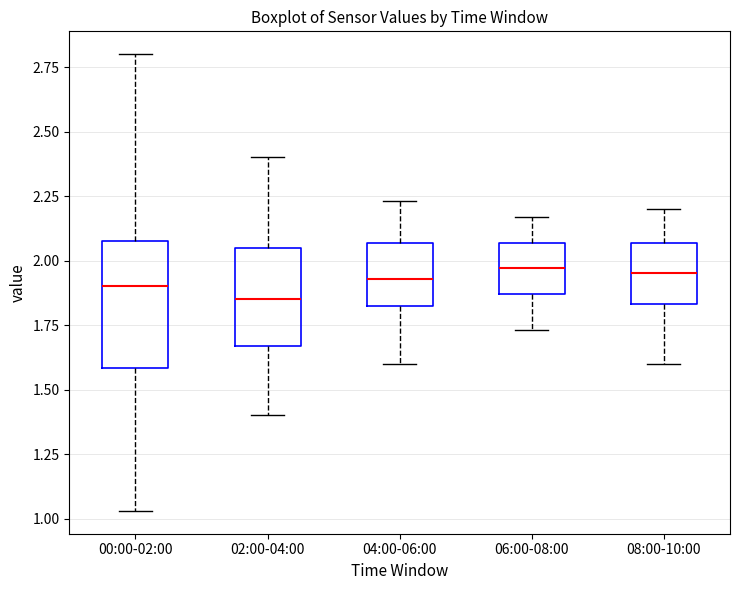

Comparing the boxes themselves (not the whiskers), which one is the tallest?

00:00-02:00